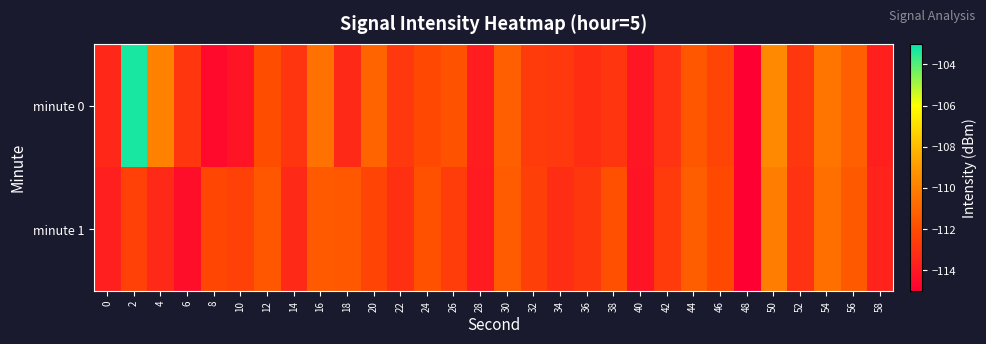

Reading right to left, extract all data points from this chart.

minute 0: 58=-113.7	56=-111.3	54=-110.4	52=-112.8	50=-109.6	48=-115.0	46=-112.3	44=-111.6	42=-113.0	40=-114.1	38=-112.9	36=-113.2	34=-112.8	32=-112.7	30=-111.3	28=-113.8	26=-111.8	24=-112.1	22=-112.8	20=-111.1	18=-113.4	16=-110.6	14=-112.9	12=-111.9	10=-114.2	8=-114.6	6=-112.9	4=-109.9	2=-103.3	0=-113.4
minute 1: 58=-113.6	56=-111.5	54=-110.6	52=-113.0	50=-110.1	48=-115.0	46=-112.1	44=-111.3	42=-112.7	40=-114.2	38=-111.9	36=-112.8	34=-113.2	32=-112.5	30=-111.4	28=-113.9	26=-112.6	24=-111.8	22=-113.1	20=-112.3	18=-111.6	16=-111.5	14=-113.4	12=-111.6	10=-112.4	8=-112.2	6=-114.4	4=-113.4	2=-112.4	0=-113.8